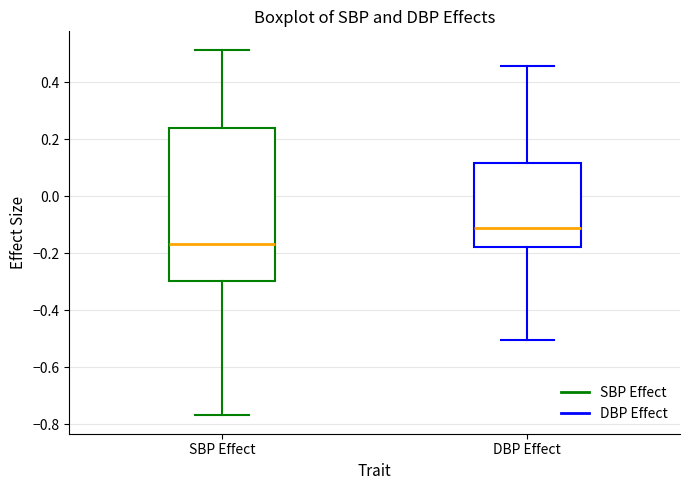

Where does the median line of the box for DBP Effect sit on the y-axis? The values are not printed on the chart, so give them approximately, as read against the axis.

-0.12